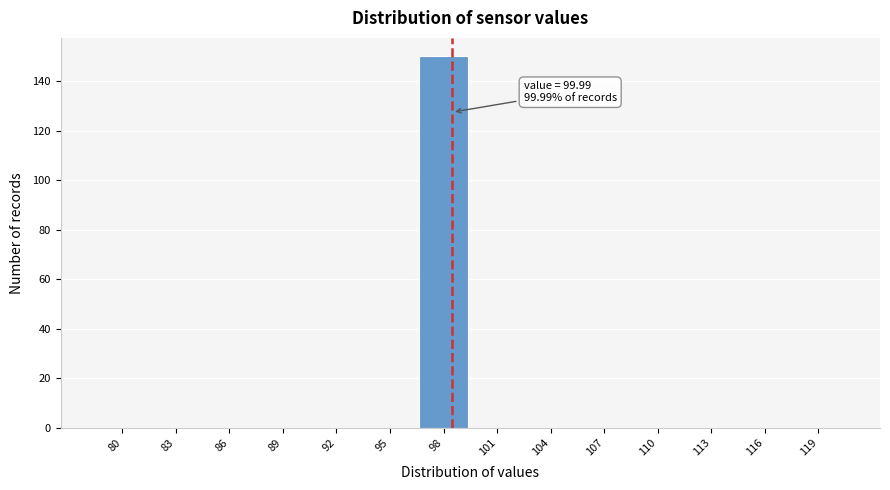

Reading left to right, transcribe all the data shown in this chart.

80=0	83=0	86=0	89=0	92=0	95=0	98=150	101=0	104=0	107=0	110=0	113=0	116=0	119=0